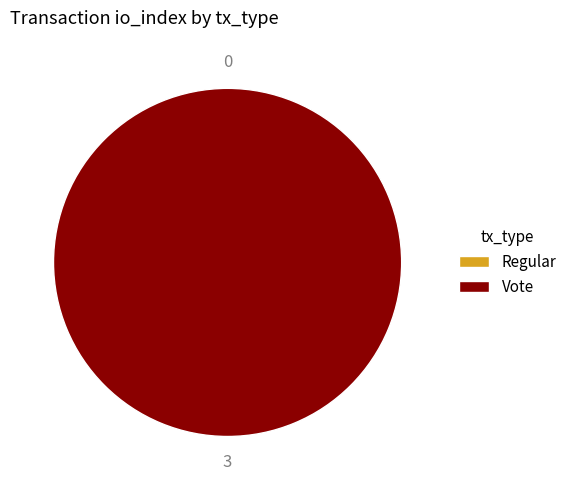

Is there a majority slice in this chart?

Yes